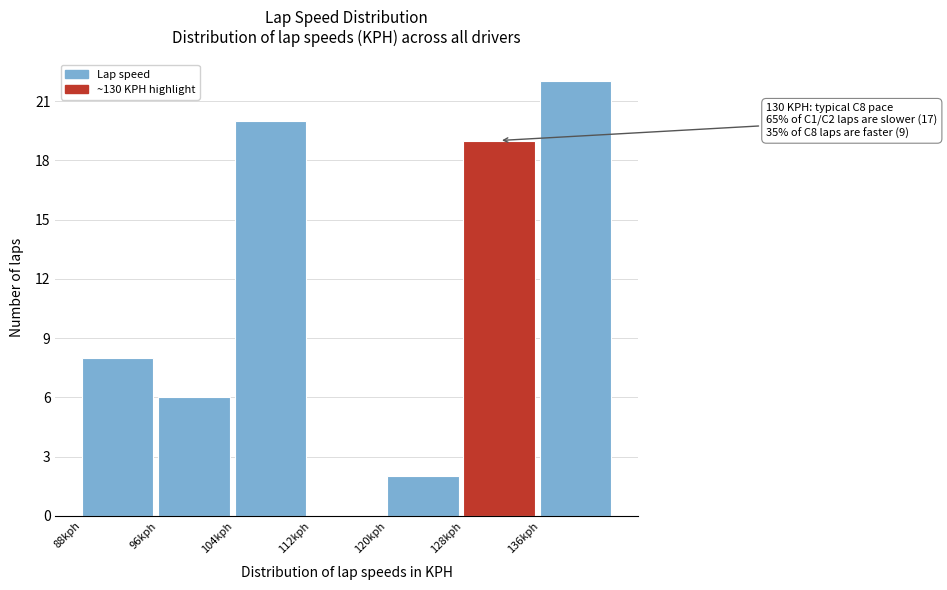

Over which range of the x-axis is the bar tallest?

136 to 144